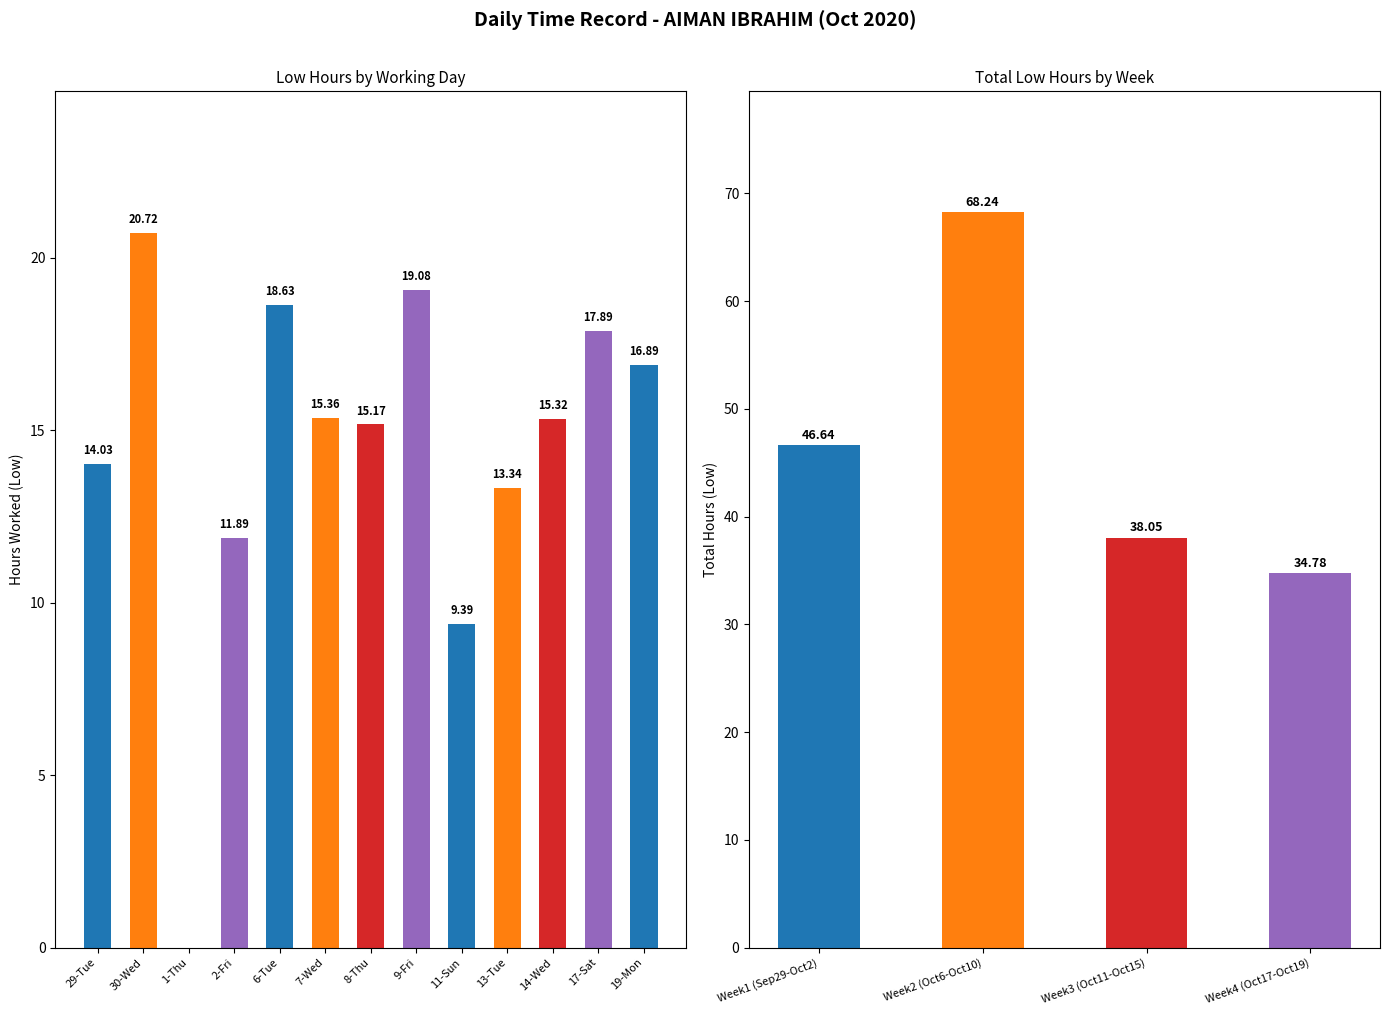

Where does the data first go above 15?

30-Wed